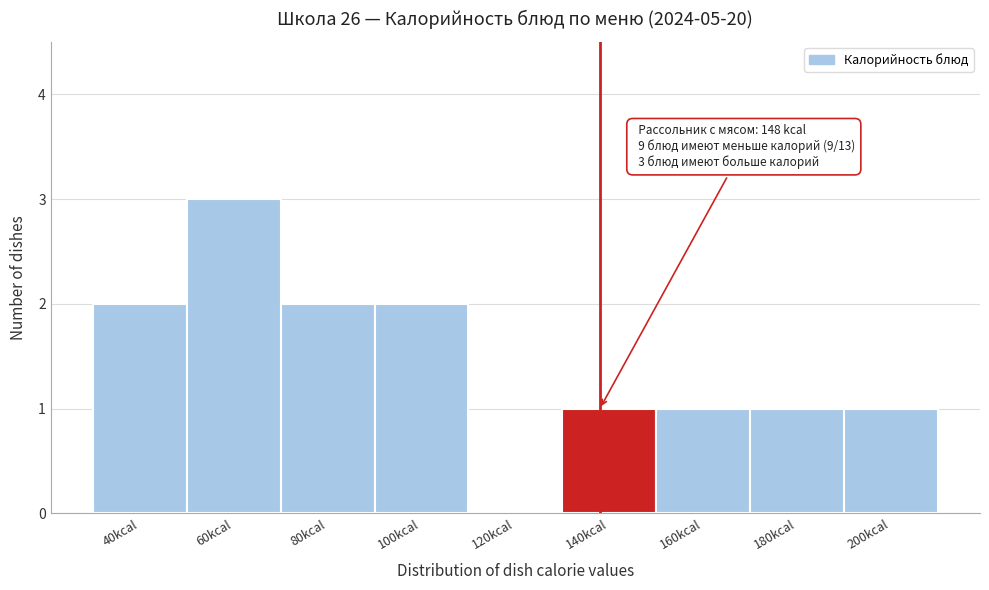

Reading left to right, transcribe all the data shown in this chart.

40kcal=2	60kcal=3	80kcal=2	100kcal=2	120kcal=0	140kcal=1	160kcal=1	180kcal=1	200kcal=1